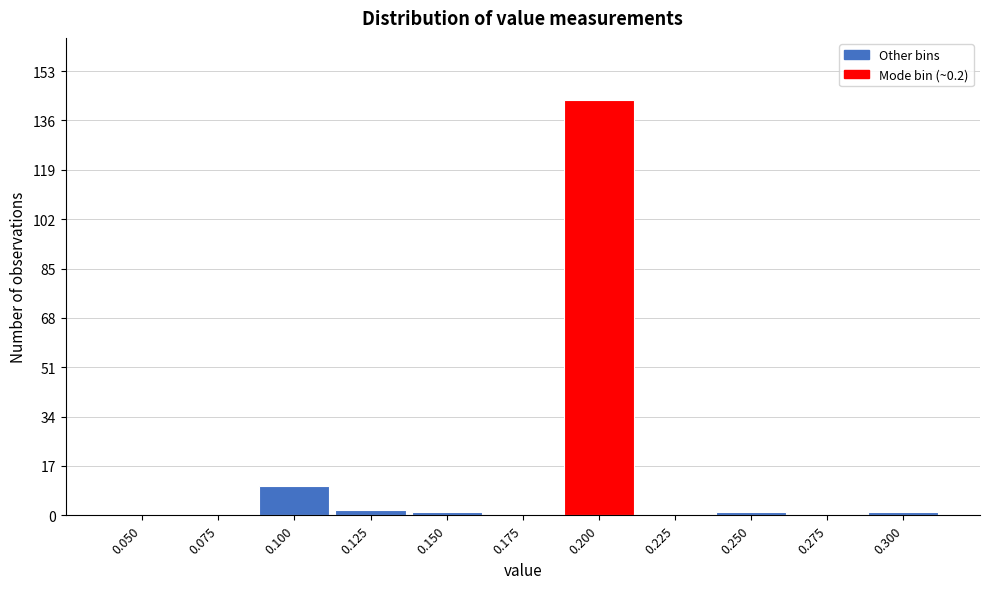

Reading left to right, extract all data points from this chart.

0.050=0	0.075=0	0.100=10	0.125=2	0.150=1	0.175=0	0.200=143	0.225=0	0.250=1	0.275=0	0.300=1